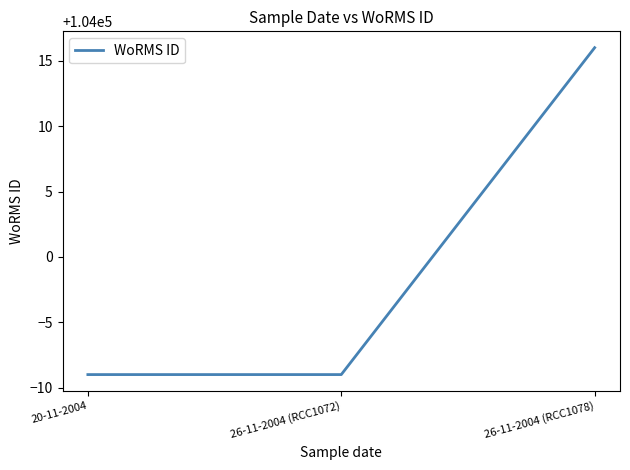

What position from the left is 26-11-2004 (RCC1078)?

3